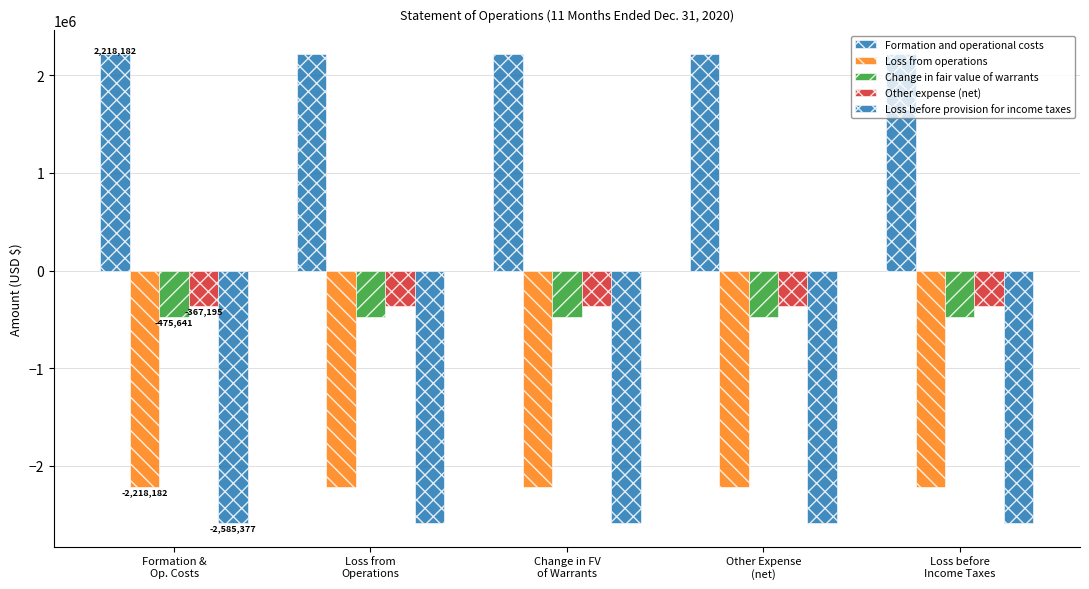

How many data points does each series have?

5